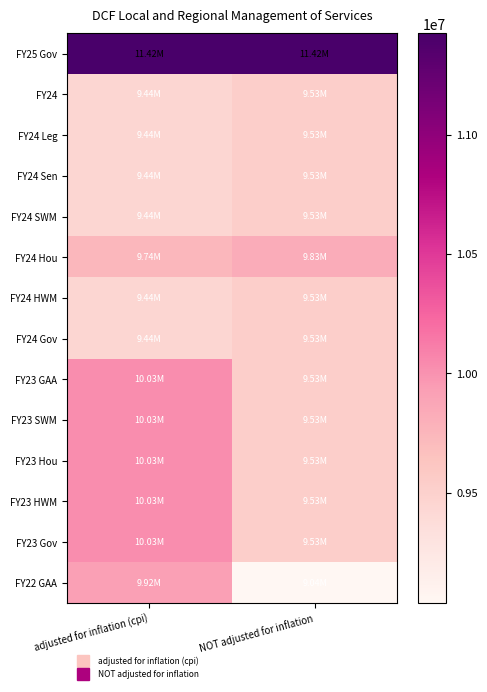

Which has a higher value, NOT adjusted for inflation or adjusted for inflation (cpi)?

NOT adjusted for inflation